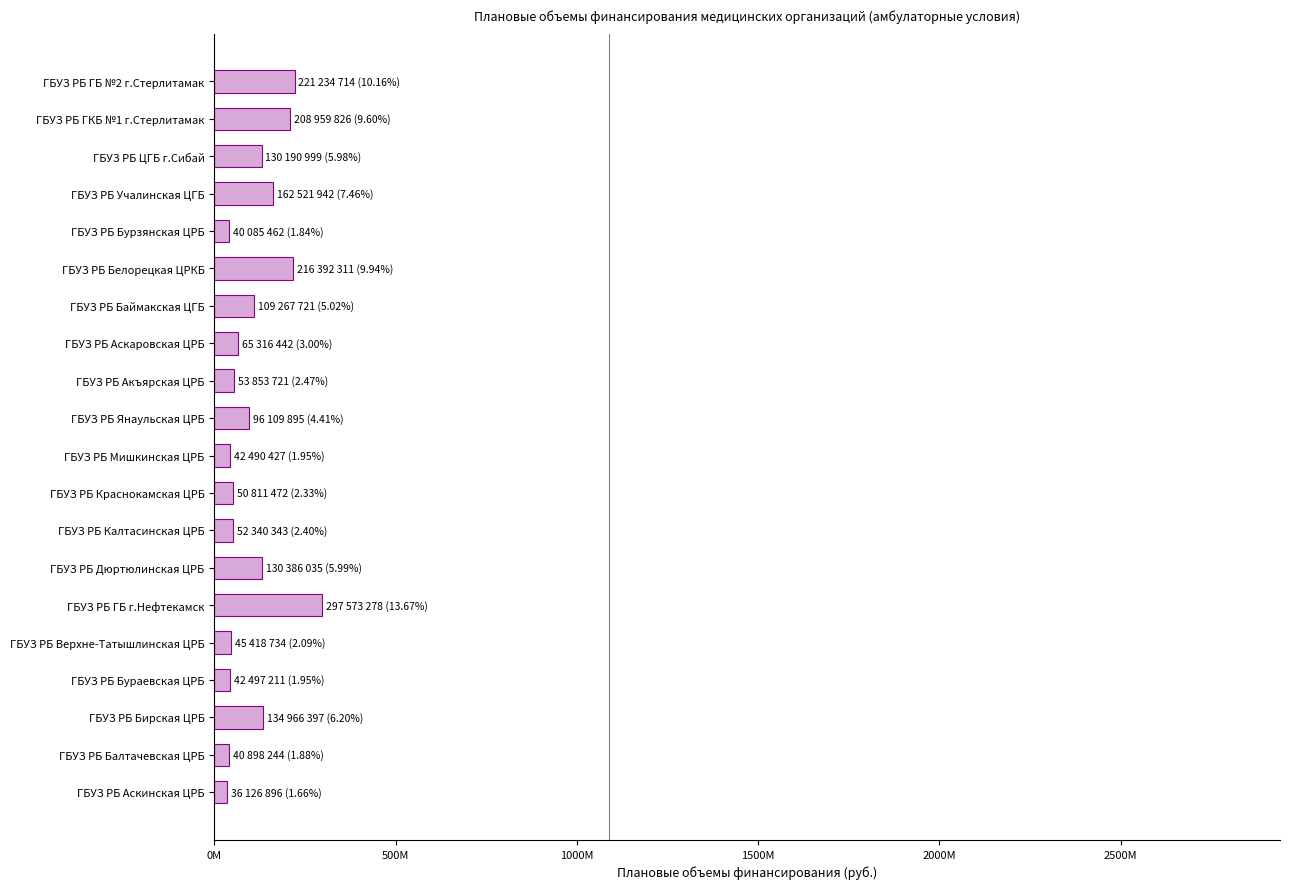

Does the chart contain any negative values?

No